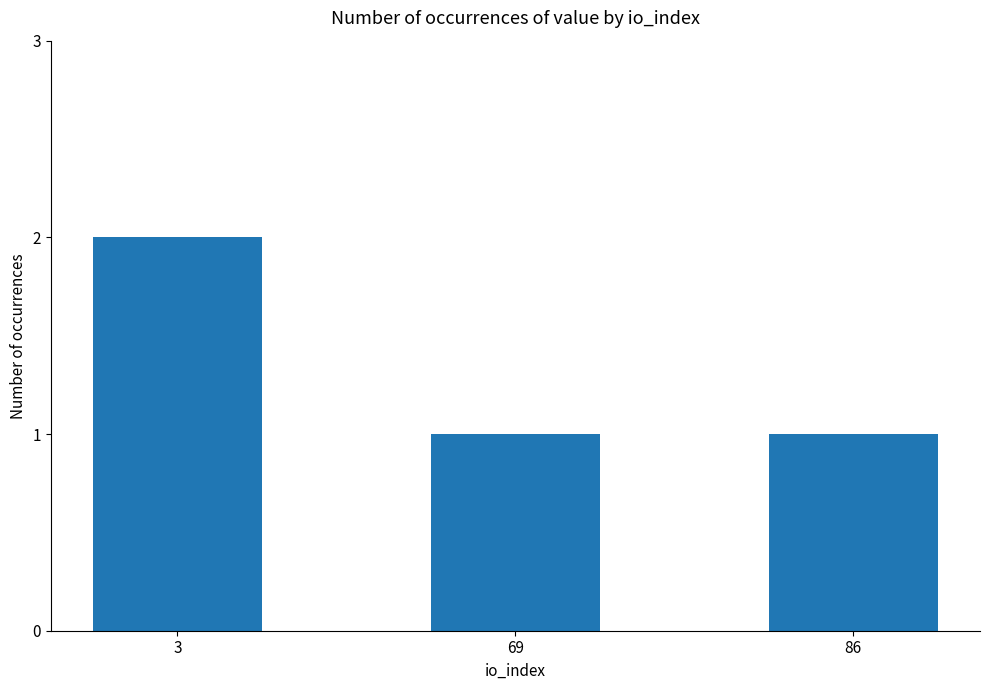

Reading left to right, transcribe all the data shown in this chart.

2	1	1